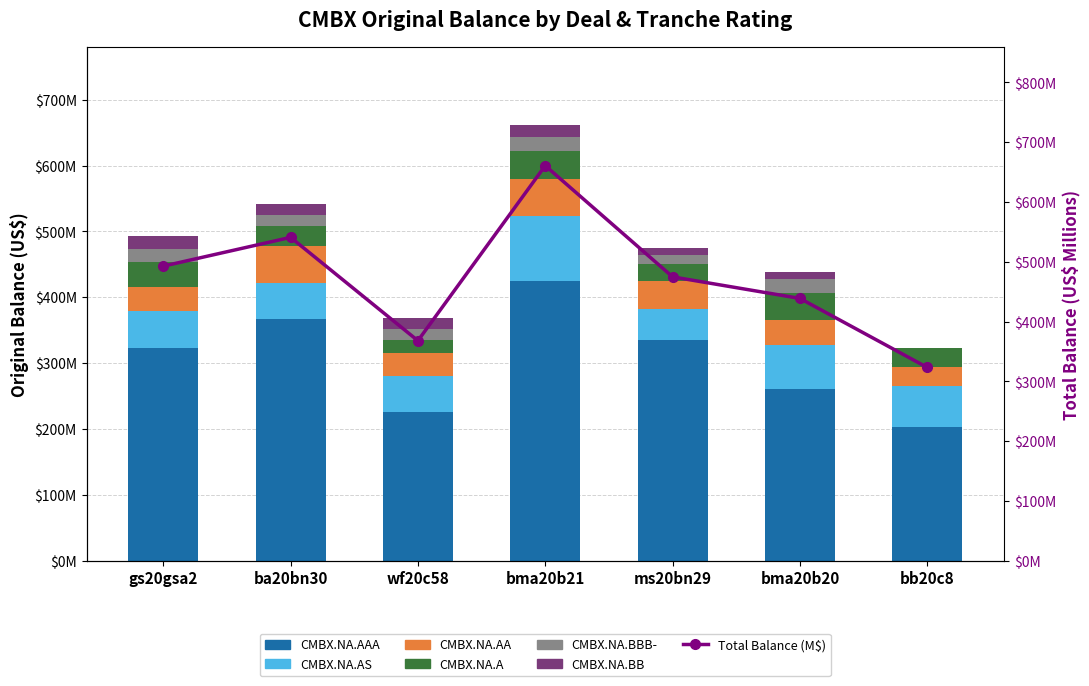

At wf20c58, list the series in order from smallest to largest.

CMBX.NA.BBB-, CMBX.NA.BB, CMBX.NA.A, CMBX.NA.AA, CMBX.NA.AS, CMBX.NA.AAA